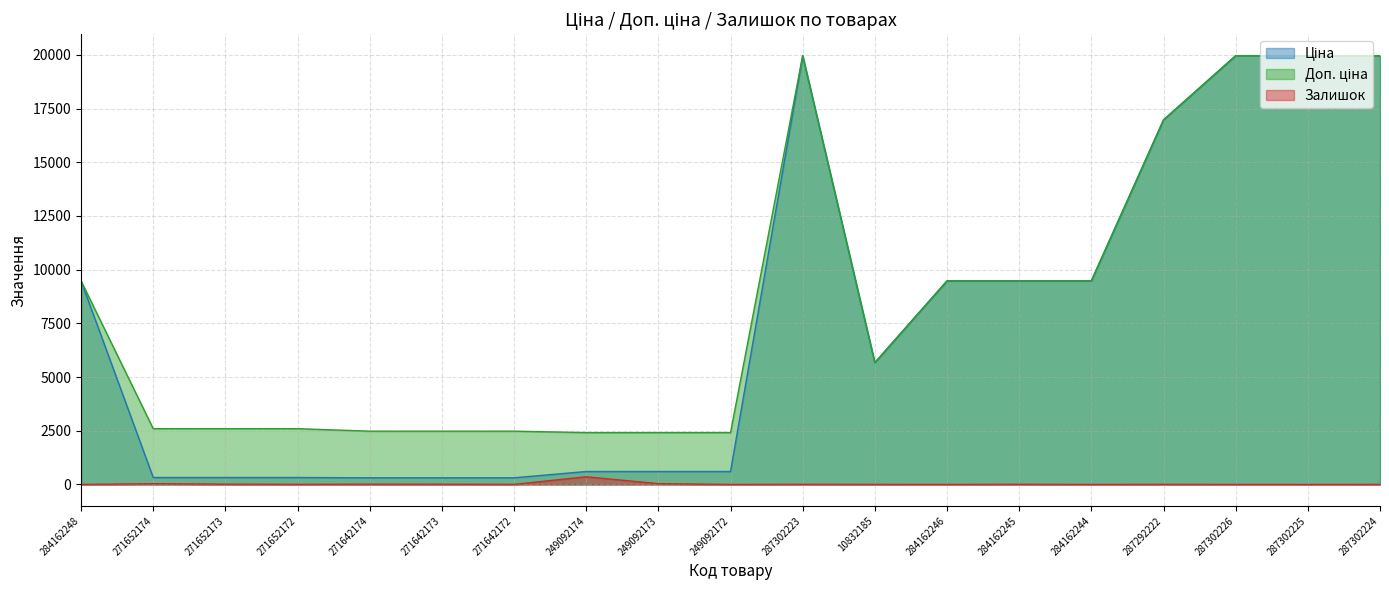

At which label does Ціна first exceed 5673?

284162248